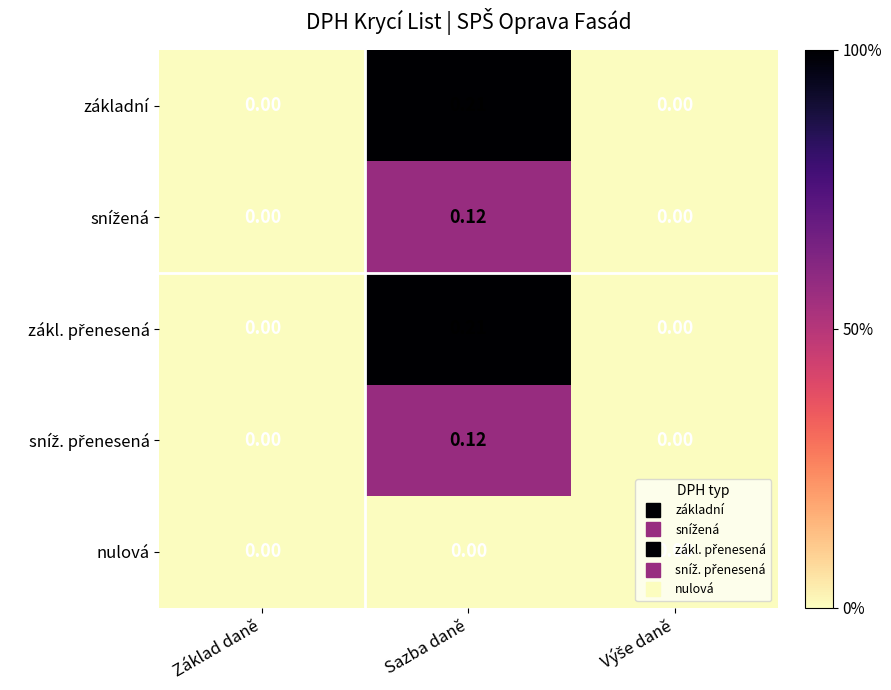

At which category is the sum across all series the highest?

Sazba daně